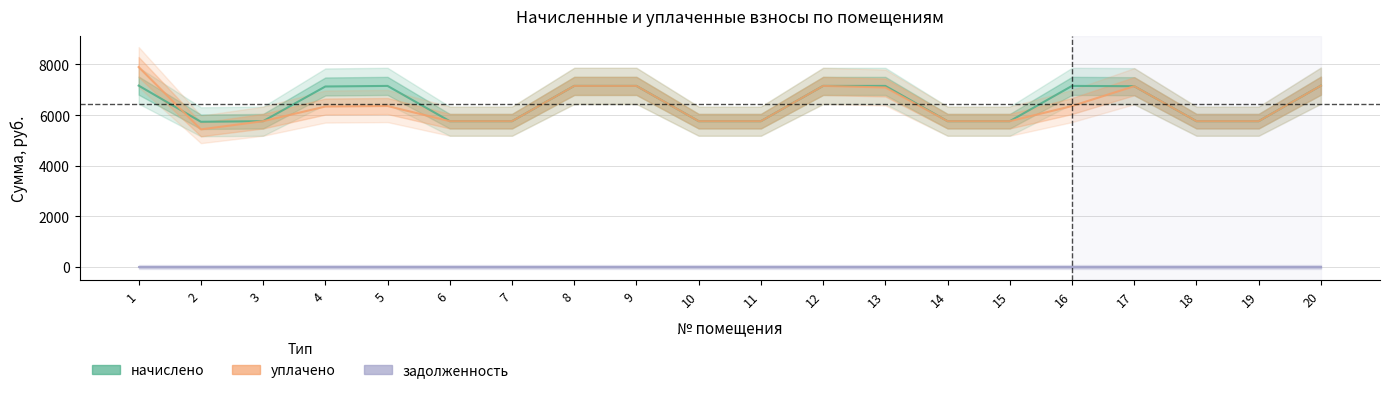

What is the difference between the maximum and minimum values in the начислено series?

1428.5